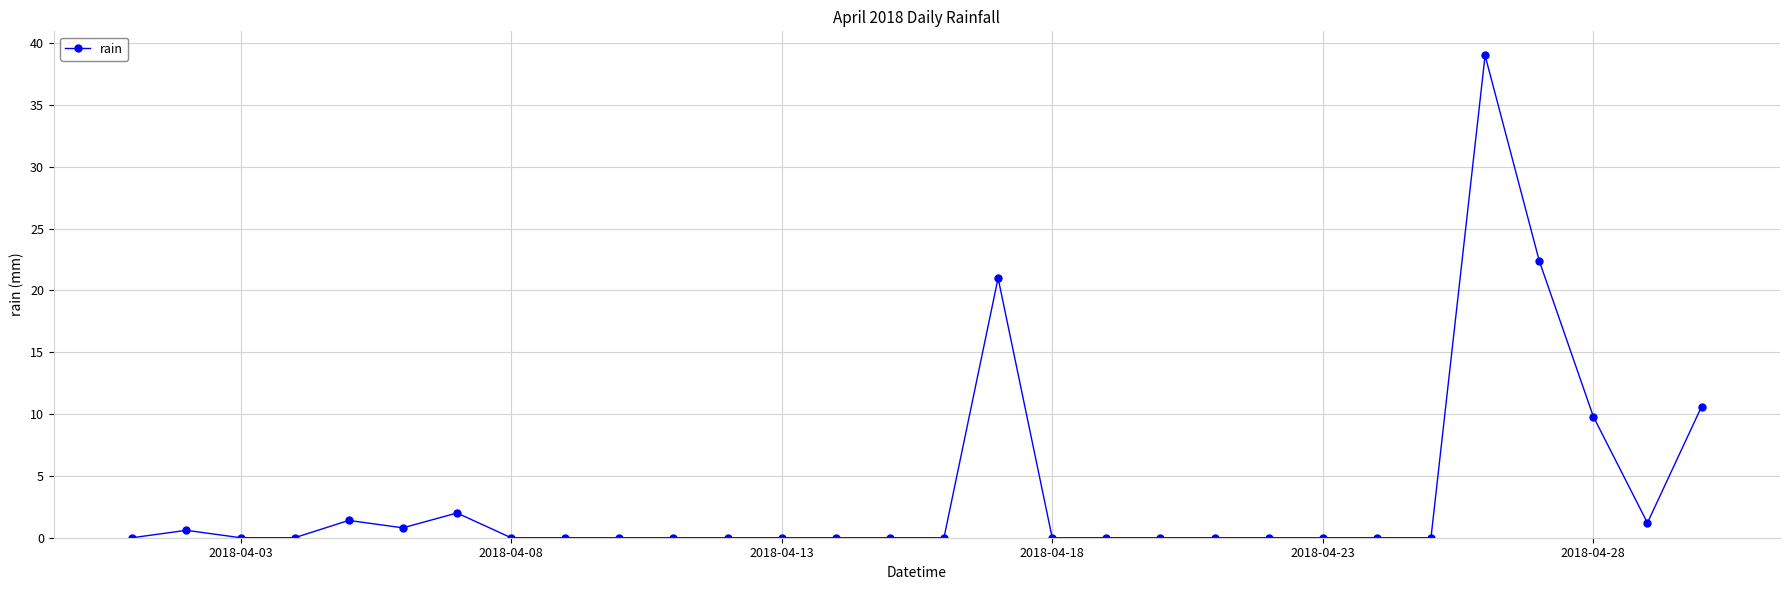

What is the difference between the maximum and second lowest values?

39.0